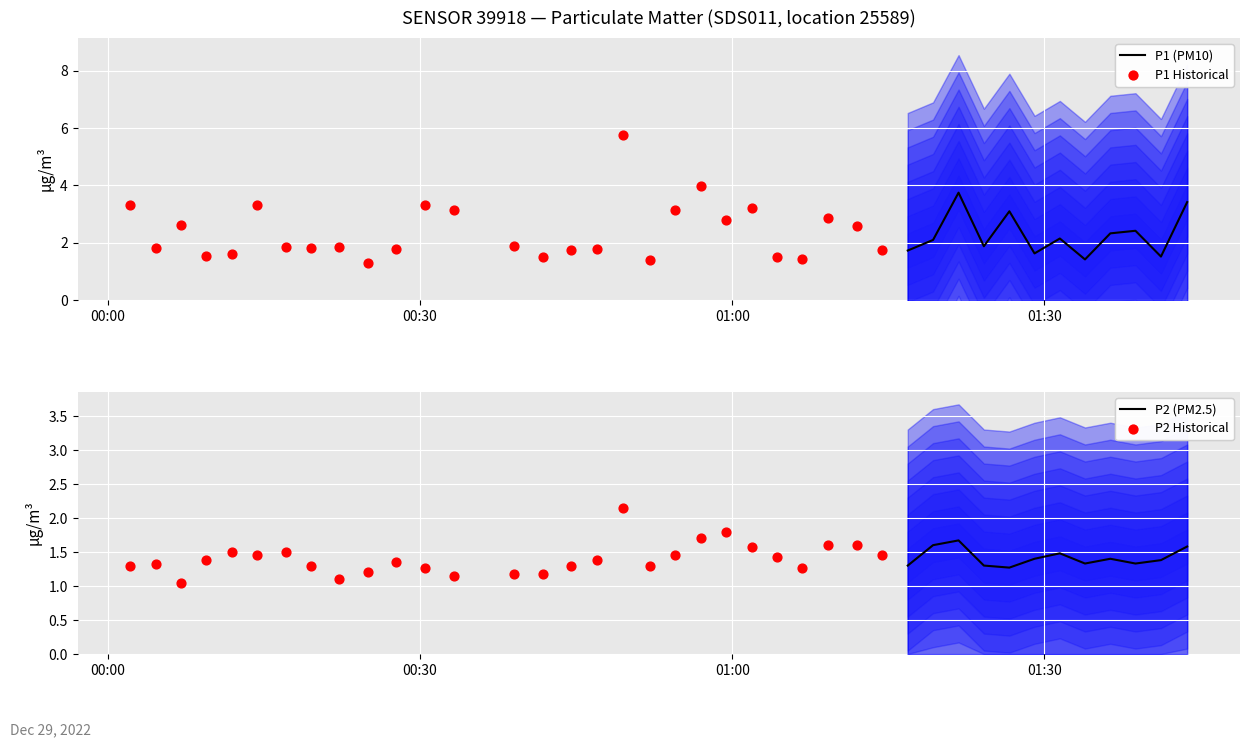

Is the value of P1 at 8 greater than the value of P2 at 17?

No